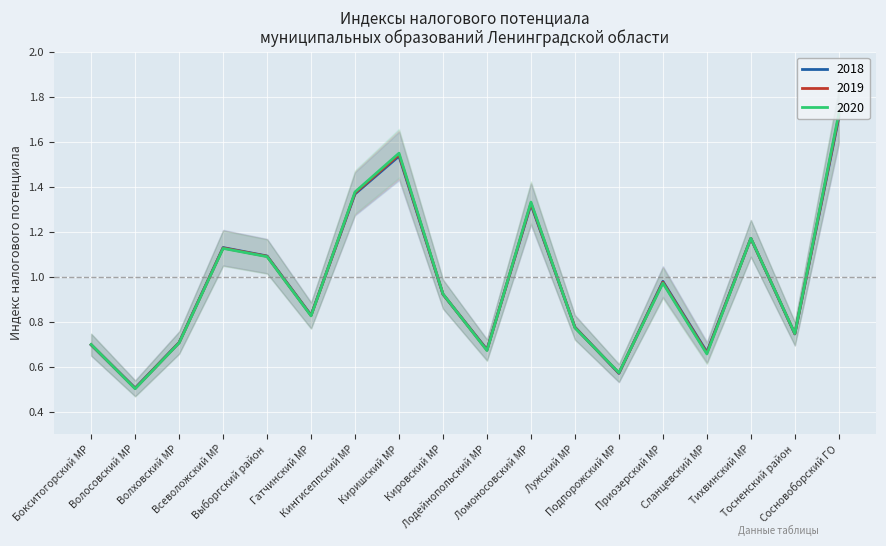

The value of 2018 at Кировский МР is 0.9. True or false?

True